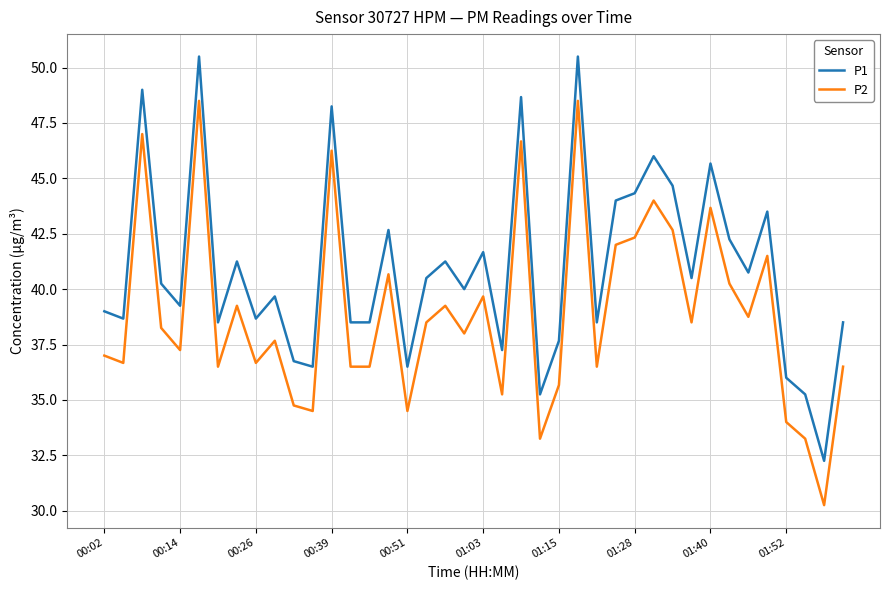

True or false: P1 and P2 intersect in this chart.

False